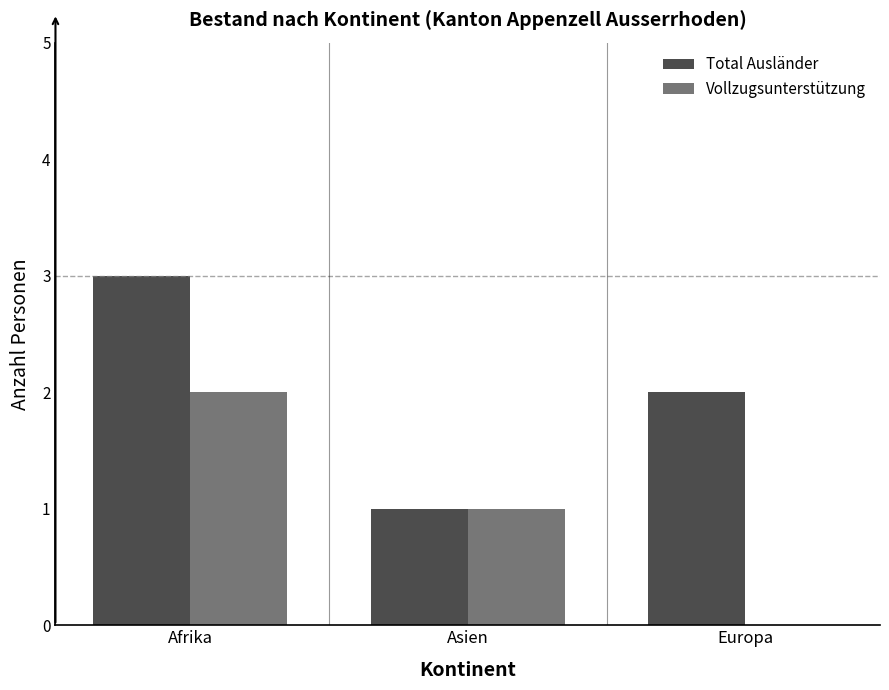

What is the greatest value displayed?

3